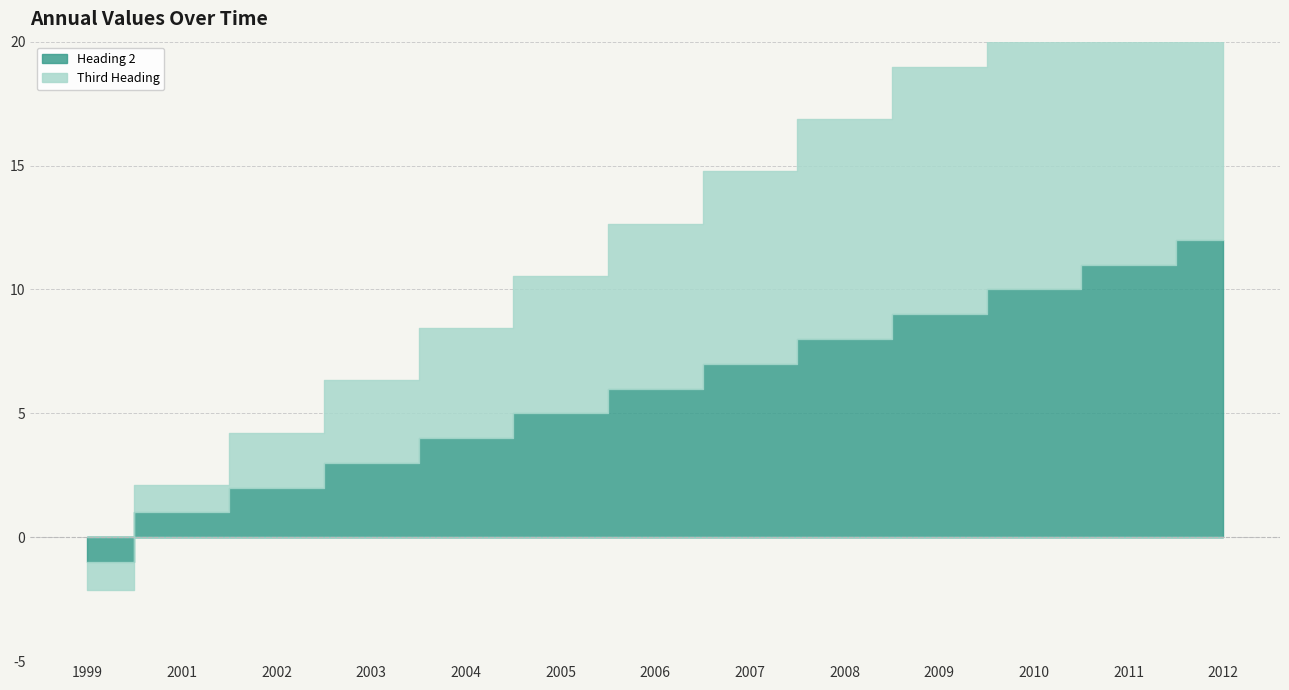

What are all the series names shown in the legend?

Heading 2, Third Heading